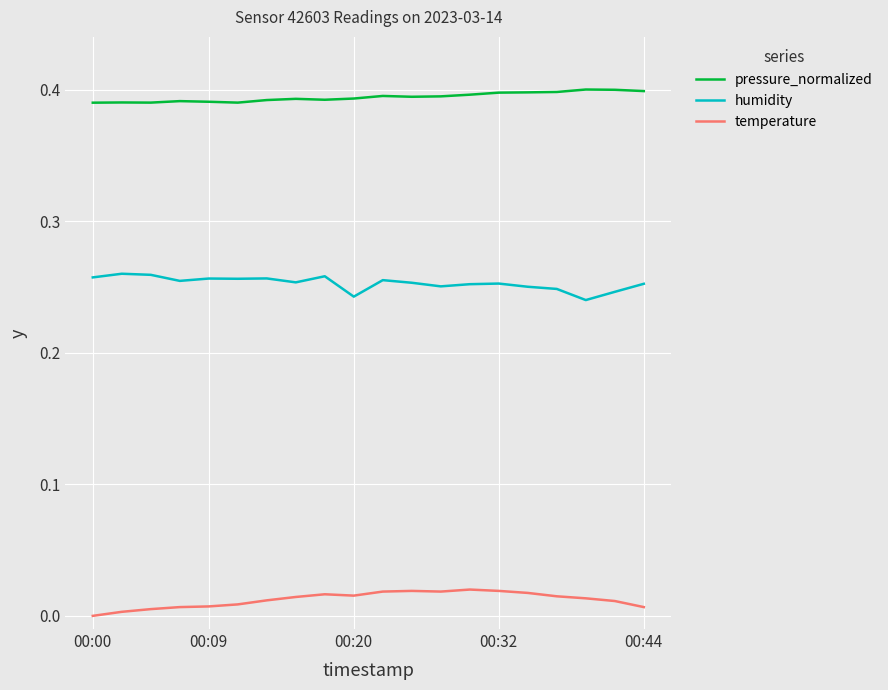

True or false: humidity and pressure_normalized intersect in this chart.

False